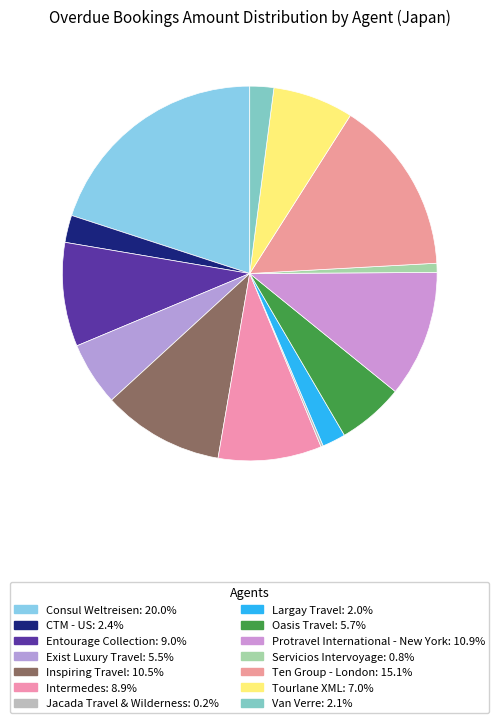

Rank the categories by value from highest to lowest.

Consul Weltreisen, Ten Group - London, Protravel International - New York, Inspiring Travel, Entourage Collection, Intermedes, Tourlane XML, Oasis Travel, Exist Luxury Travel, CTM - US, Van Verre, Largay Travel, Servicios Intervoyage, Jacada Travel & Wilderness